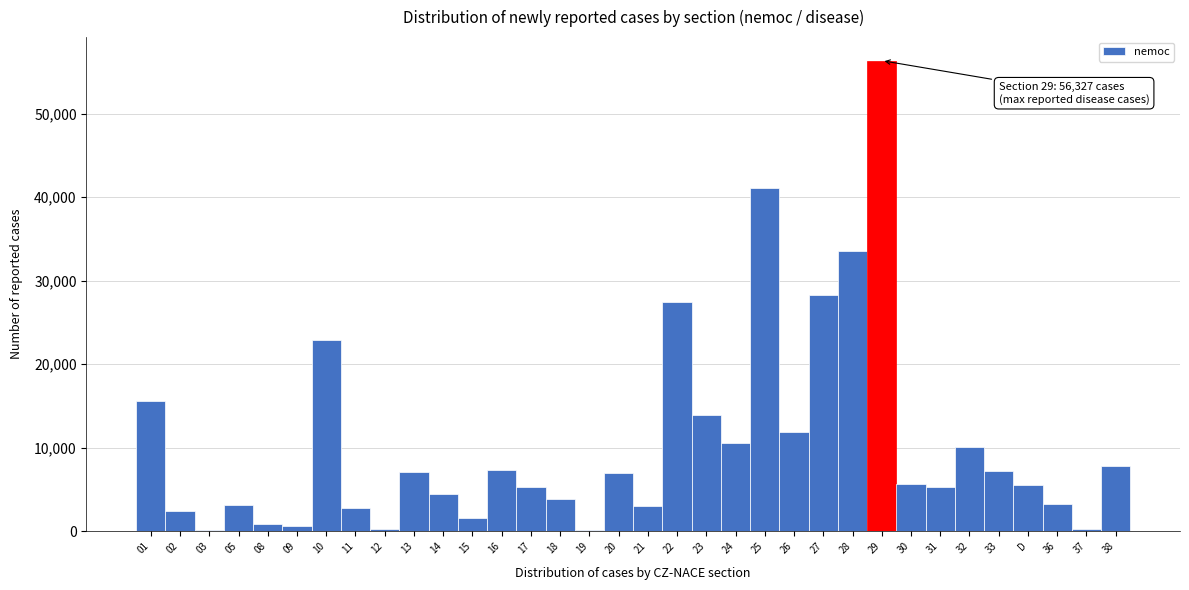

What is the average value?

10489